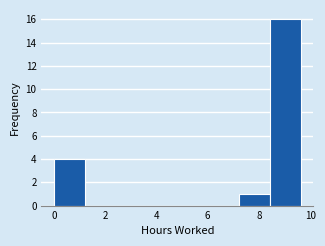

Reading left to right, transcribe this chart: for each bar, give the range it covers on the x-axis and its height. Neither the bar edges nor the heights are printed on the chart, so give them approximately, as read against the axes.

0.0 to 1.2: 4
1.2 to 2.4: 0
2.4 to 3.6: 0
3.6 to 4.8: 0
4.8 to 6.0: 0
6.0 to 7.2: 0
7.2 to 8.4: 1
8.4 to 9.6: 16